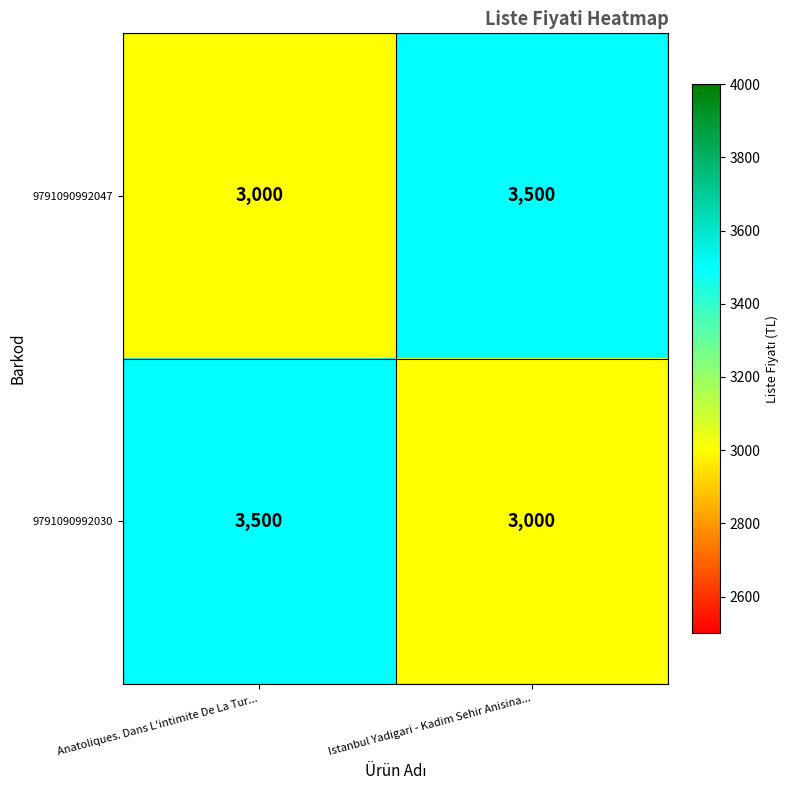

What is the smallest value displayed?

3000